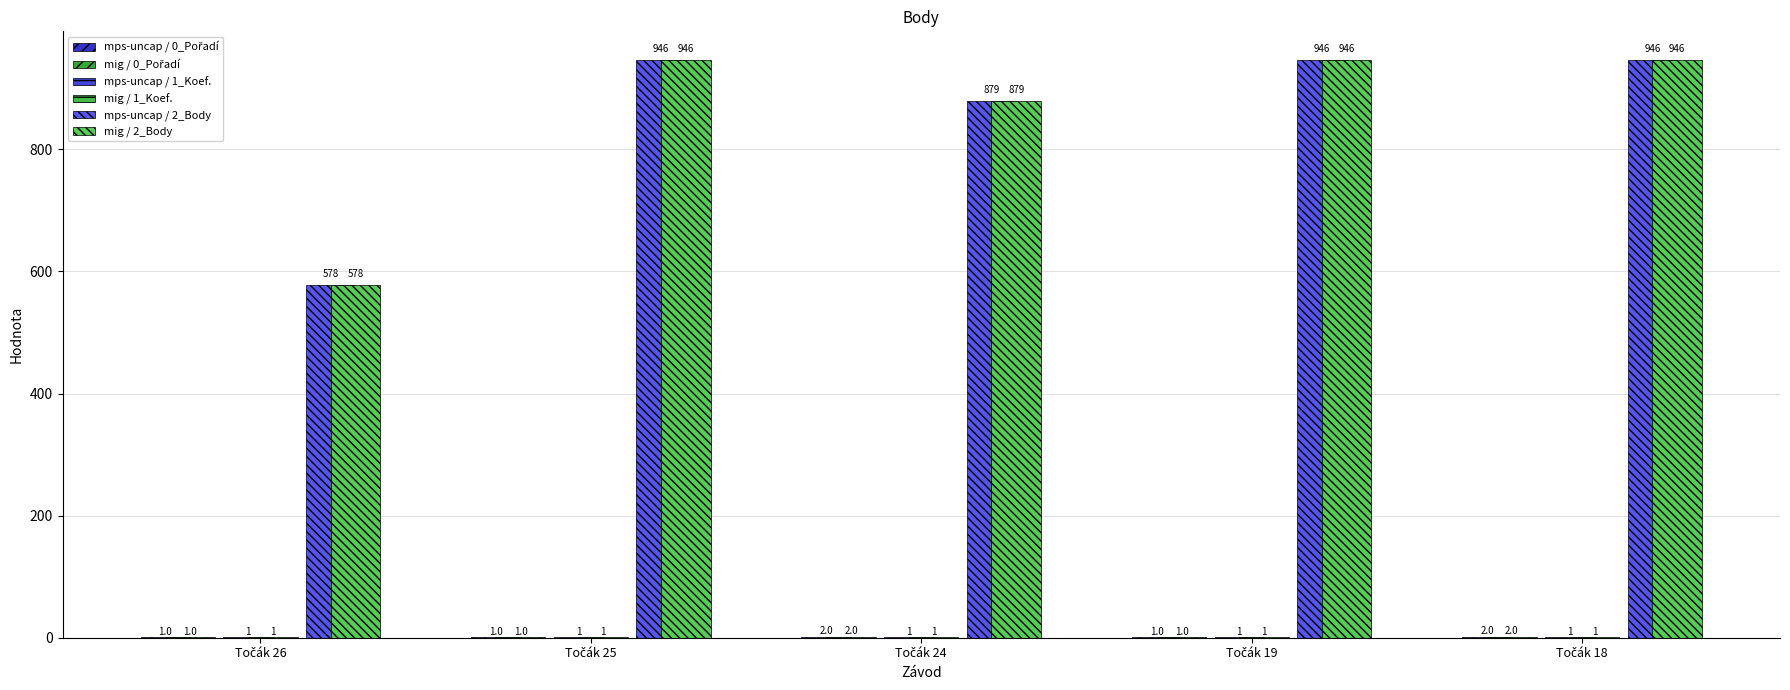

Count the number of data series in this chart.

6